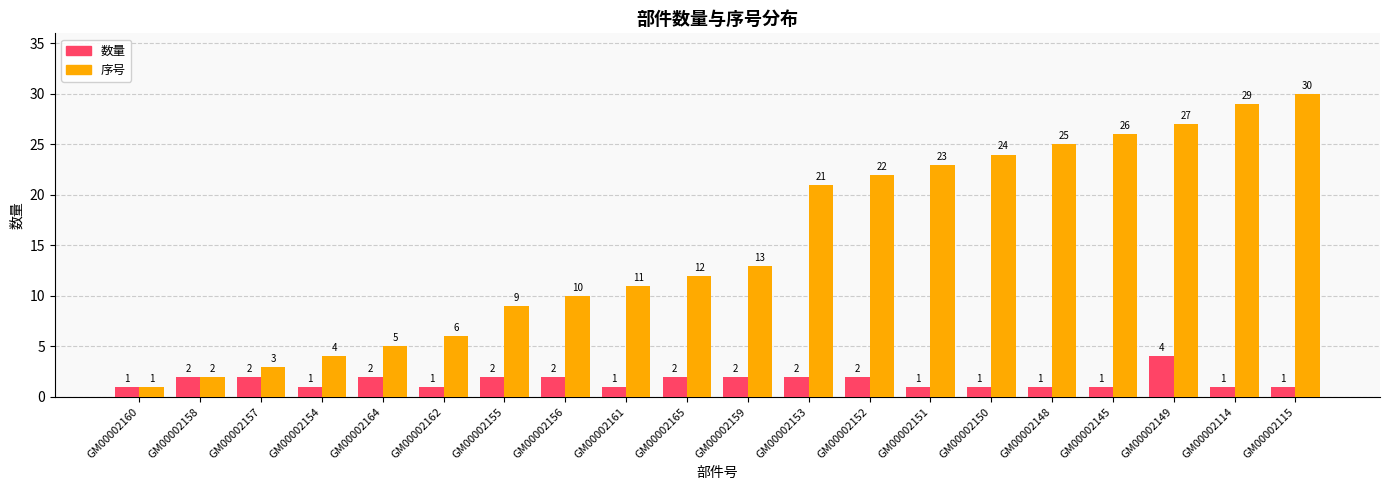

What is the difference between the highest and lowest values at GM00002114?

28